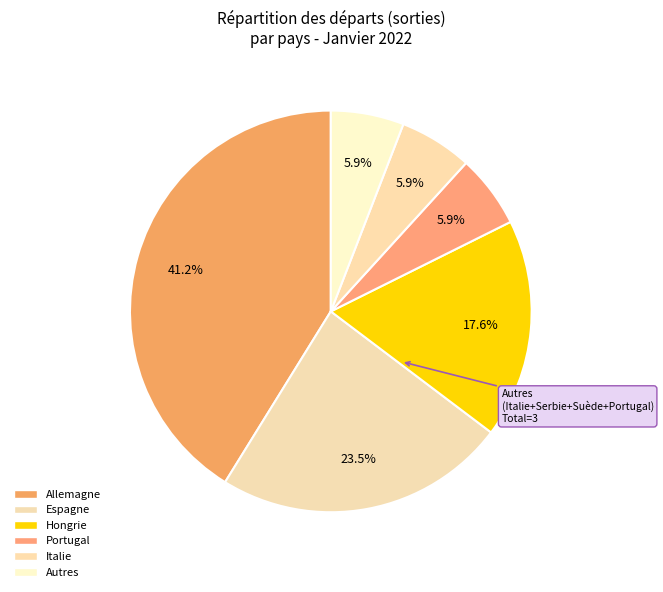

Count the number of slices in the pie.

6